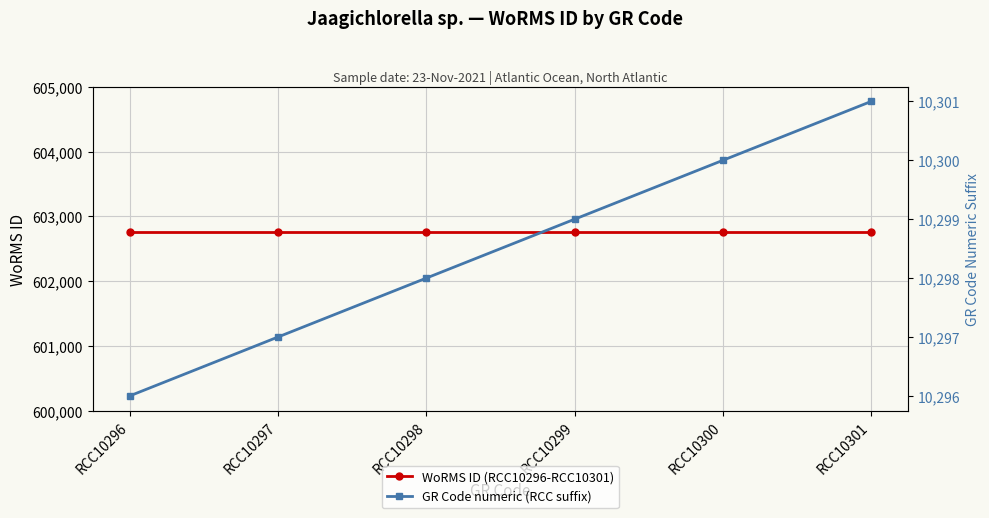

Reading left to right, list all the values displayed in this chart.

WoRMS ID (RCC10296-RCC10301): RCC10296=602750	RCC10297=602750	RCC10298=602750	RCC10299=602750	RCC10300=602750	RCC10301=602750
GR Code numeric (RCC suffix): RCC10296=10296	RCC10297=10297	RCC10298=10298	RCC10299=10299	RCC10300=10300	RCC10301=10301